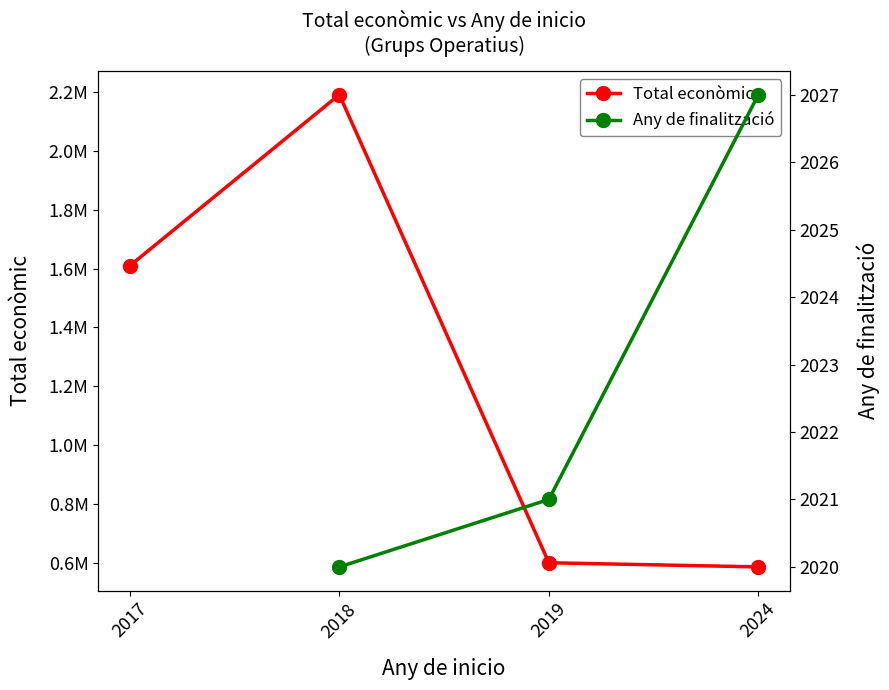

At how many categories does at least one series exceed 2118963?

1